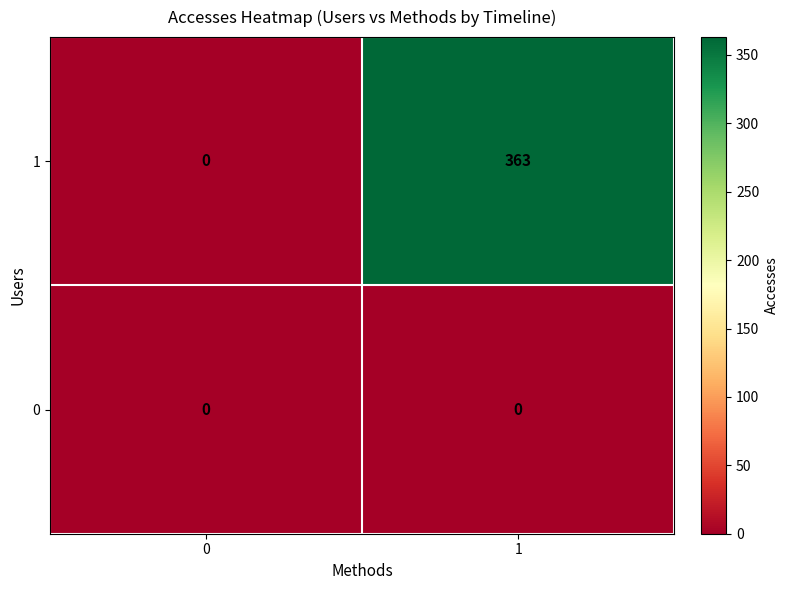

What is the sum of the 1 values at 0 and 1?

363